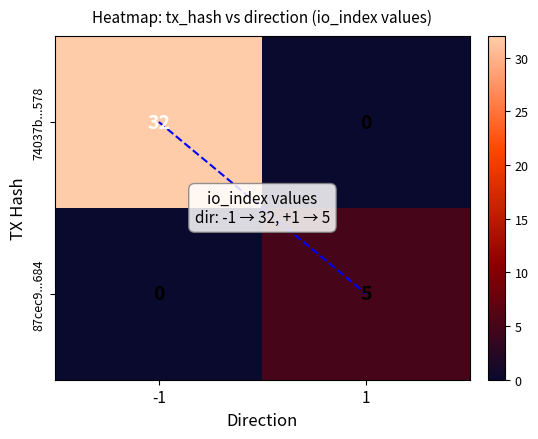

What is the sum of all 87cec9...684 values?

5